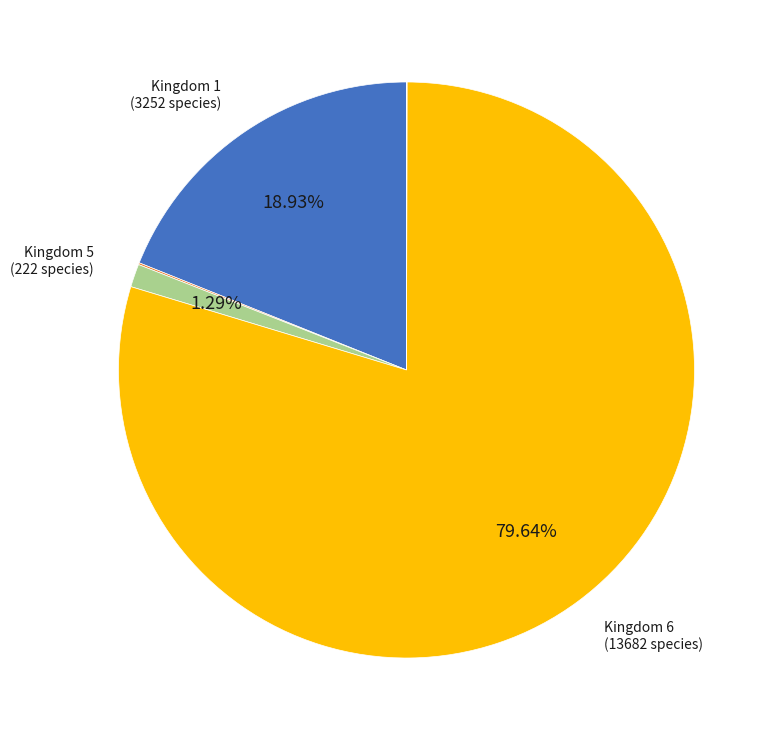

Is there any slice that represents more than half of the pie?

Yes